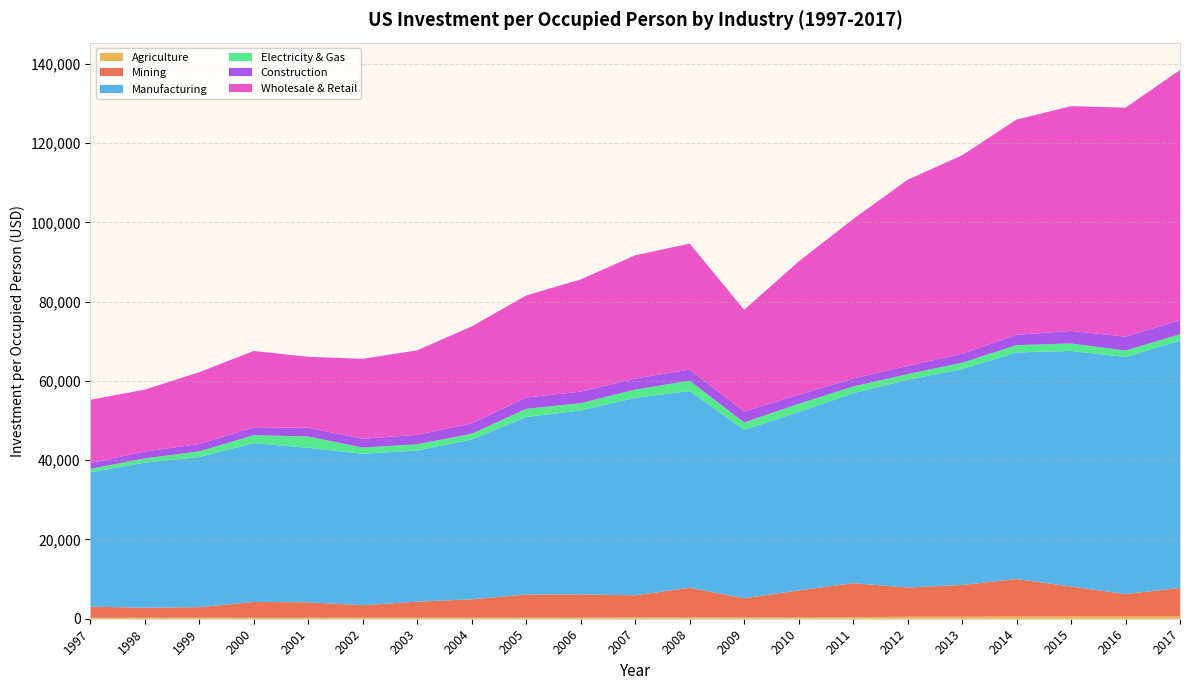

Reading right to left, what are all the values shown in this chart?

Agriculture: 622.3	619.5	618.5	591.8	515.7	525.8	352.8	347.2	307.6	339.5	315.8	279.3	267.4	253.5	246.7	242.2	235.3	235.2	243.3	234.8	213.9
Mining: 7145.4	5612.6	7513.6	9427.1	7998.9	7348.1	8622.3	6786.5	4869.2	7479.5	5594.0	5864.6	5843.0	4649.3	4066.7	3169.6	3900.2	4001.2	2677.8	2540.6	2841.9
Manufacturing: 62379.8	59794.6	59422.4	57151.9	54453.9	52398.4	47923.2	44998.7	42480.1	49615.6	49804.4	46407.5	44781.5	40312.6	38138.5	38207.1	38984.0	40053.3	37869.5	36612.8	33863.8
Electricity & Gas: 1625.9	1626.3	1891.1	1853.1	1609.7	1430.1	1691.4	2092.7	1864.0	2624.4	2090.4	1829.5	2067.7	1461.4	1569.7	1567.8	2842.9	2027.4	1437.5	1075.5	889.2
Construction: 3550.2	3510.1	3164.2	2604.3	2279.9	2077.0	2019.9	2269.6	2754.9	2808.3	2791.0	2911.8	2849.2	2608.7	2384.9	2224.2	2203.4	1997.5	1860.8	1725.5	1483.5
Wholesale & Retail: 63094.7	57769.4	56697.9	54294.4	50037.5	46967.3	40201.5	33622.2	25657.8	31764.6	31086.9	28300.6	25745.7	24471.6	21304.7	20166.7	17910.1	19236.4	18112.6	15615.1	15943.8